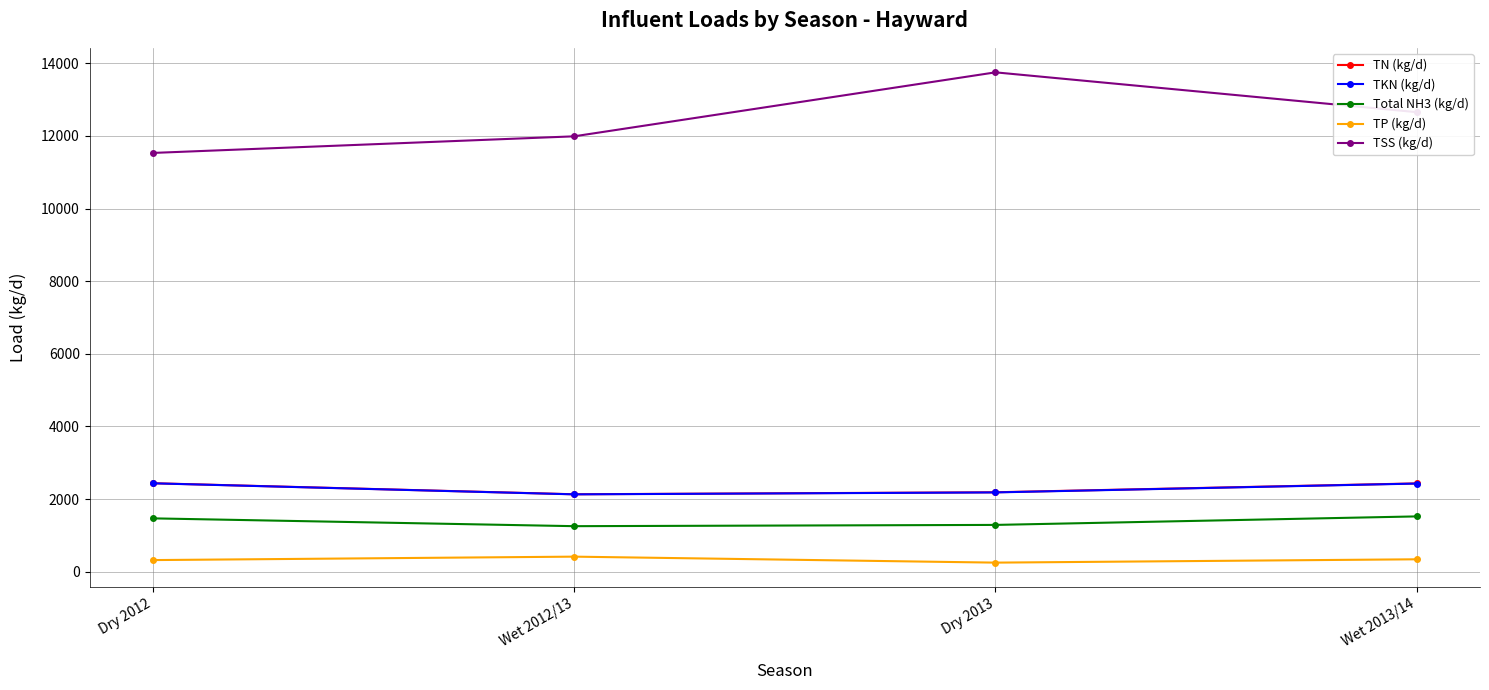

Which series has the largest range (max minus min)?

TSS (kg/d)